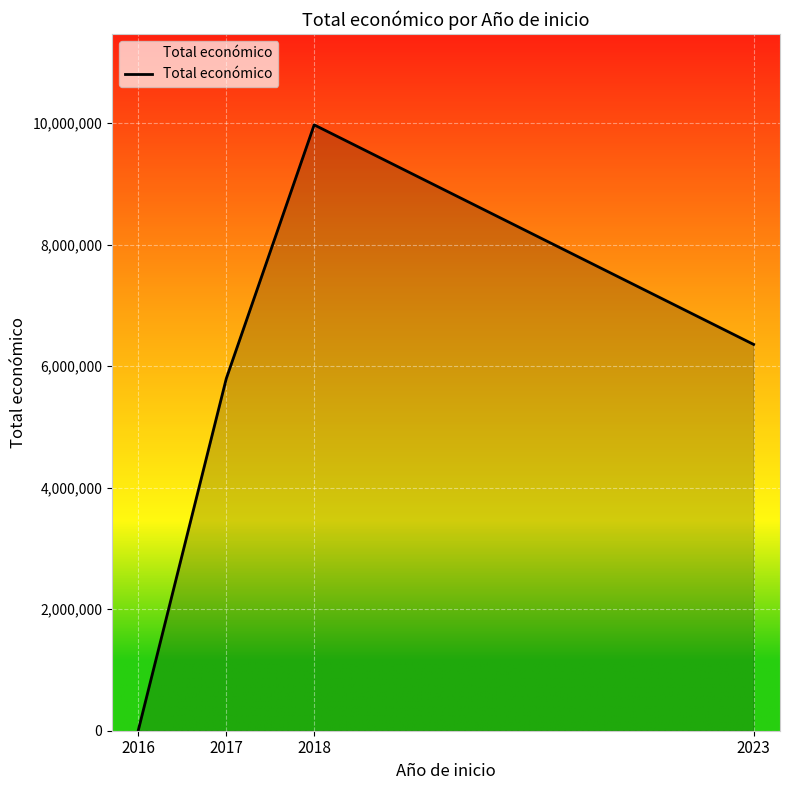

Approximately how many times larger is the value at 2017 compared to 2023?

0.9